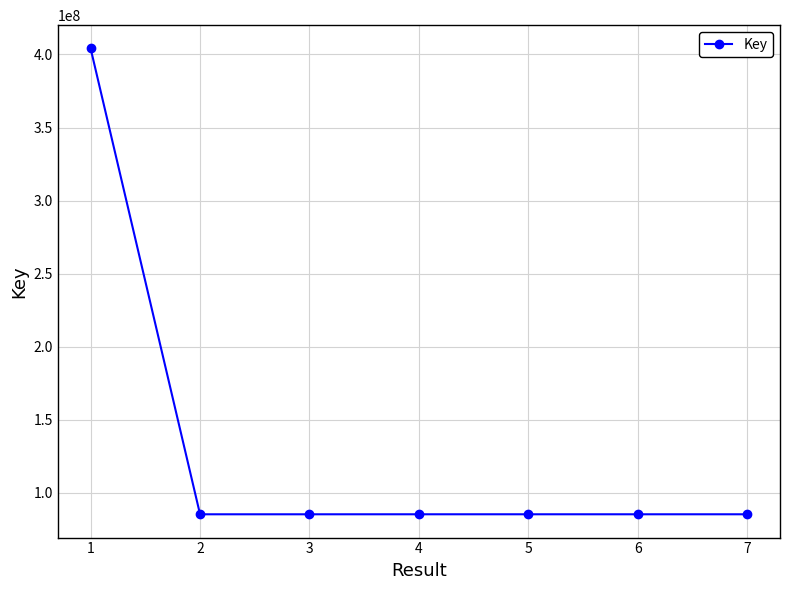

What is the average value?

130959421